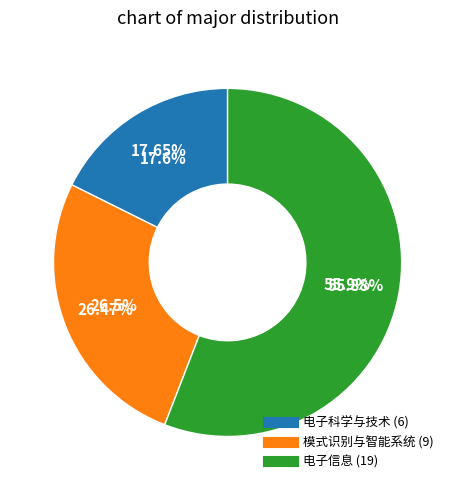

Does 电子信息 represent more than half of the total?

Yes